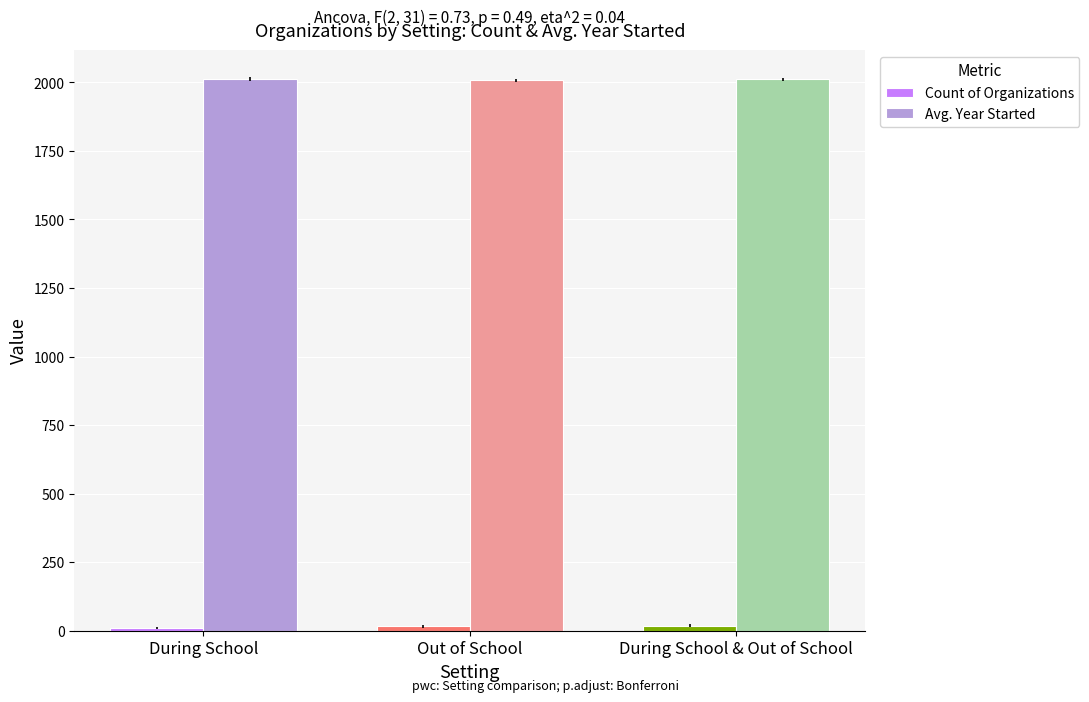

What is the maximum value shown in the chart?

2012